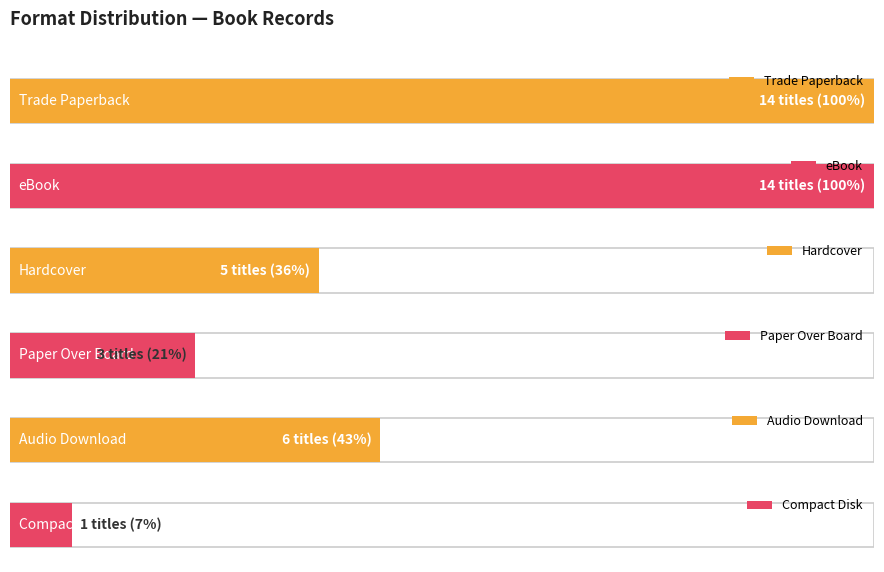

Between Trade Paperback and Audio Download, which is larger?

Trade Paperback